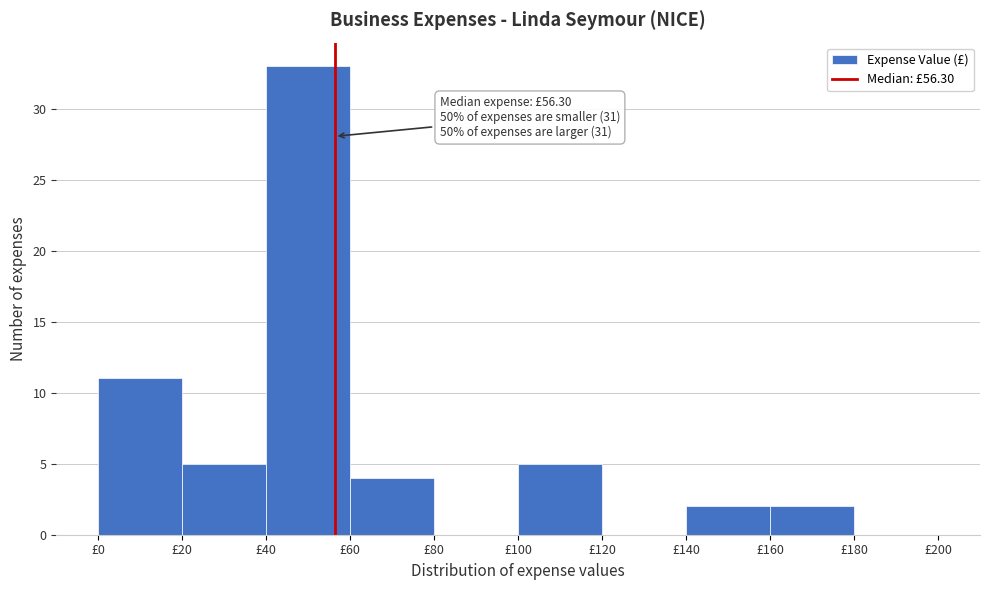

Which range on the x-axis has the tallest bar?

40 to 60